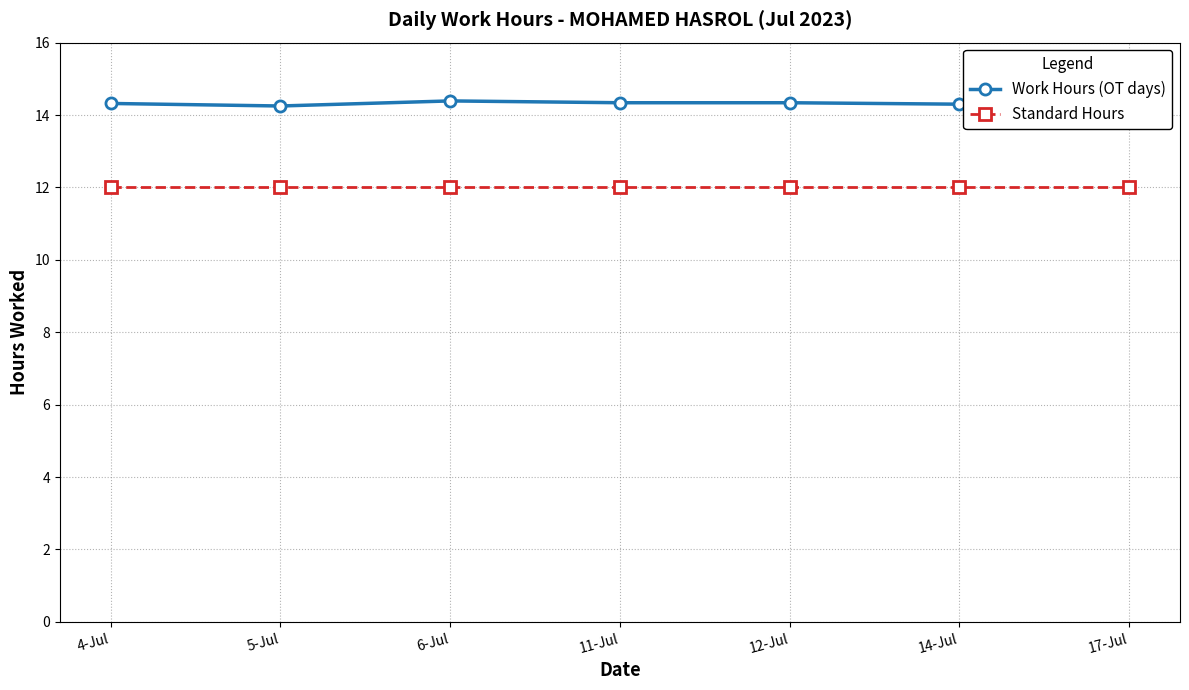

True or false: Standard Hours and Work Hours (OT days) cross at least once.

False